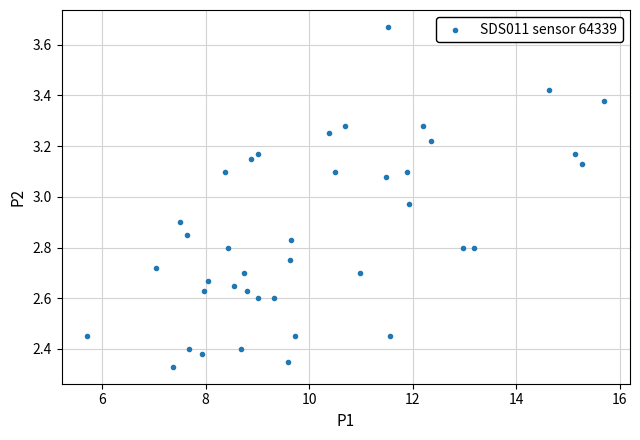

What is the range of X values (max minus min)?

10.0